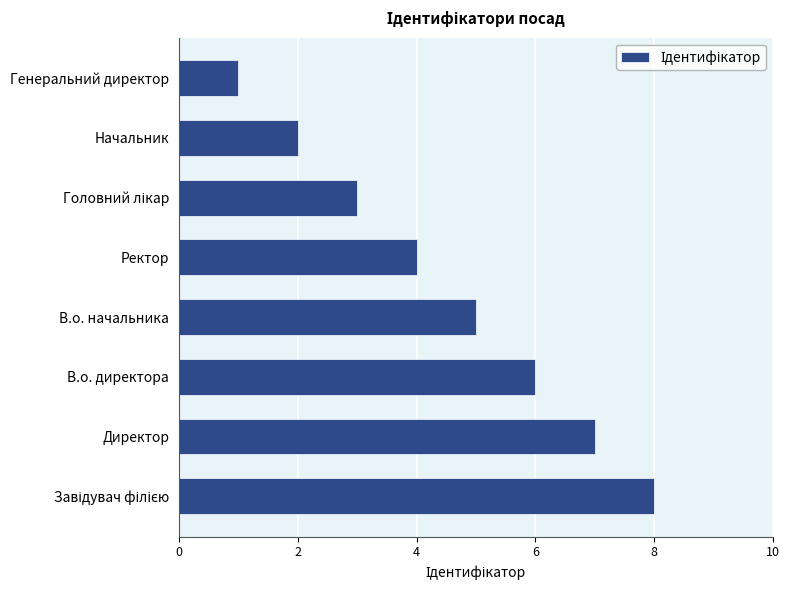

How many bars are there in total?

8